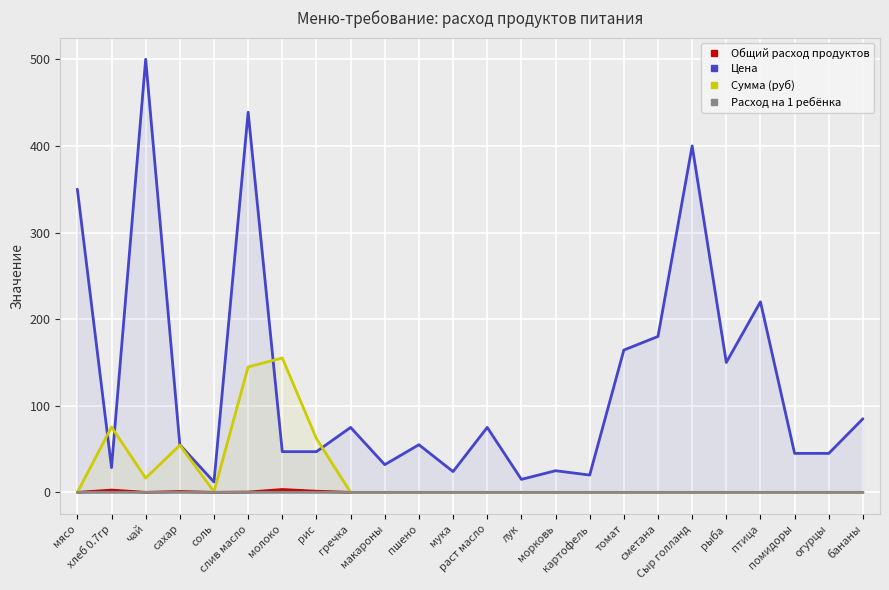

Which series changed the most between рис and томат?

Цена